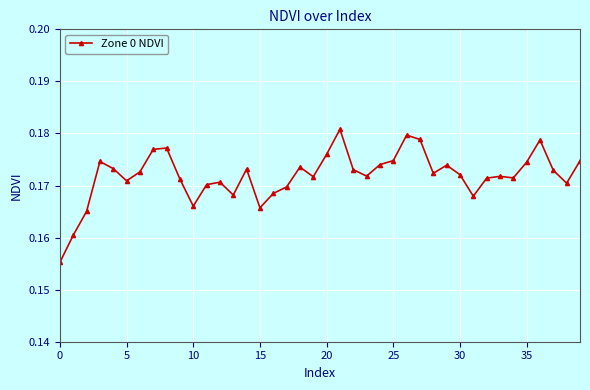

What is the sum of all values?

6.9